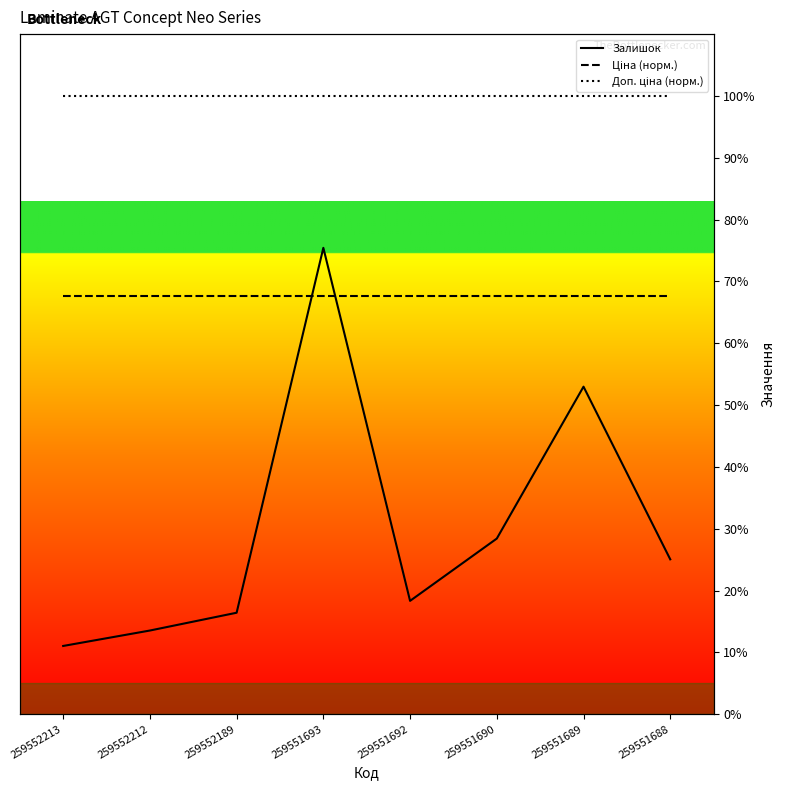

Count the number of categories in the chart.

8